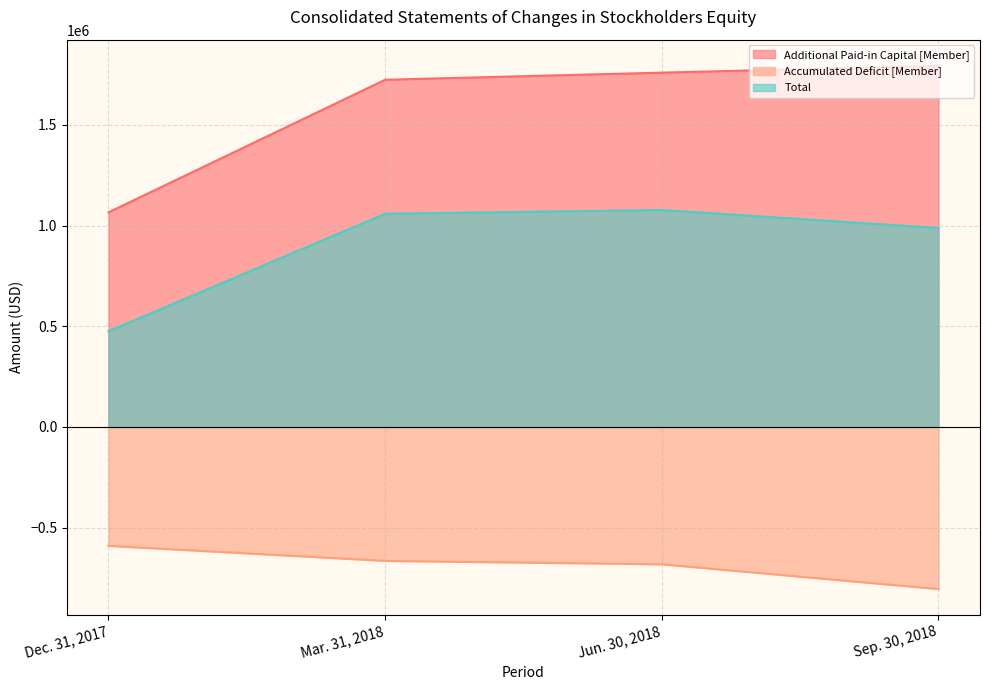

What is the greatest value displayed?

1793909